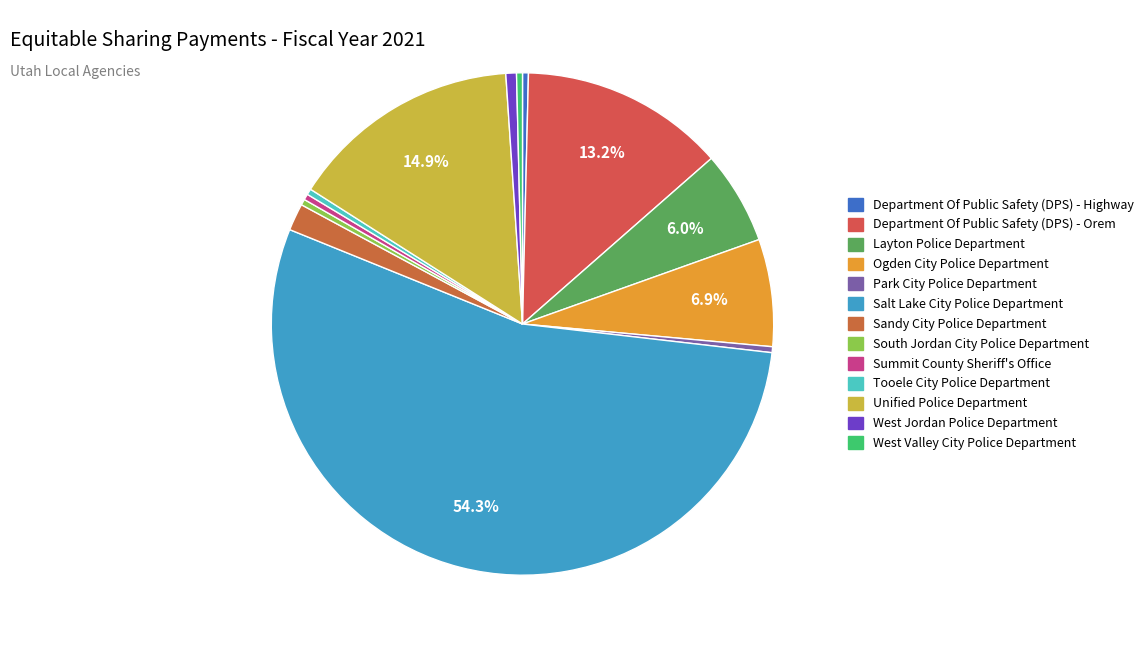

To the nearest percent, what is the average slice percentage?

8%